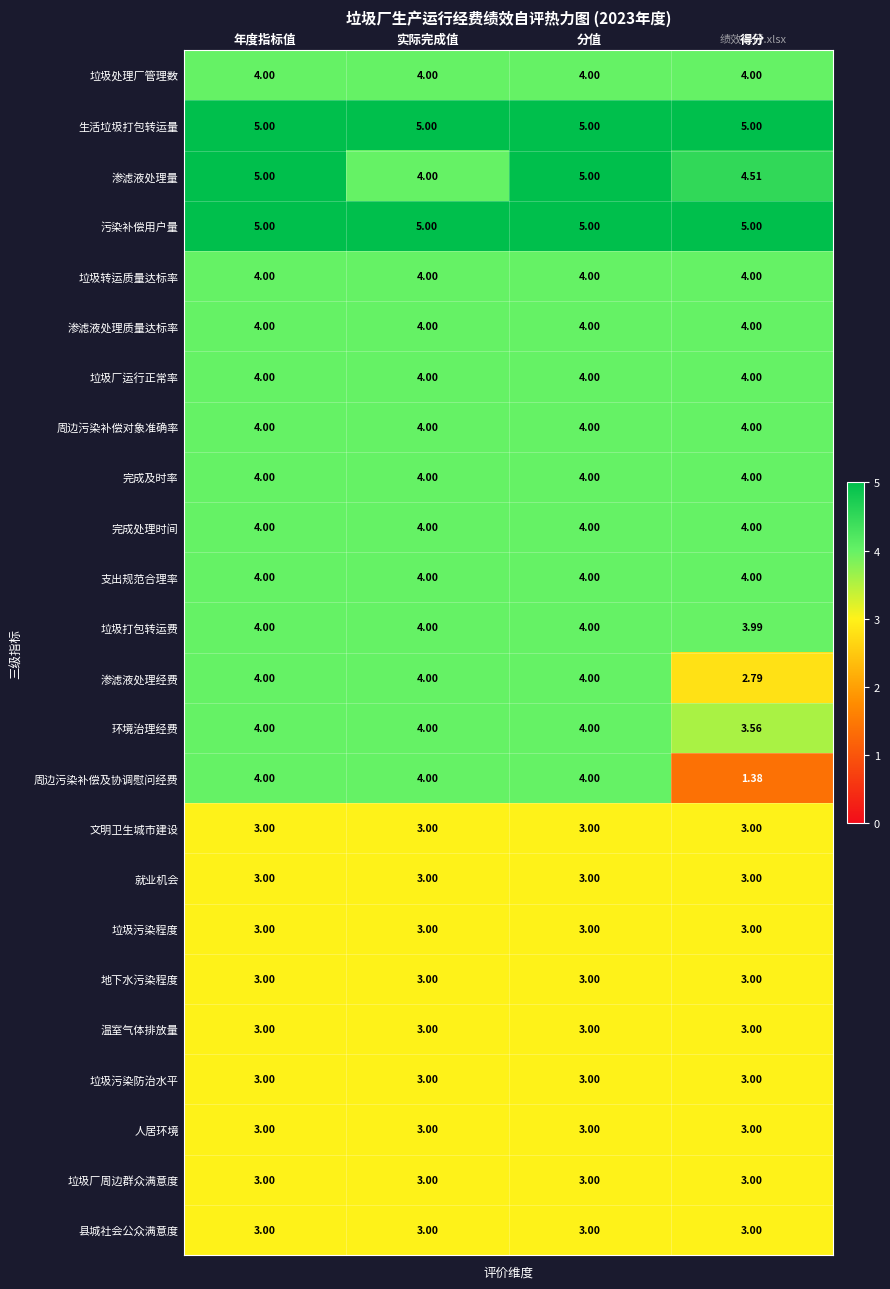

Count the number of data series in this chart.

24